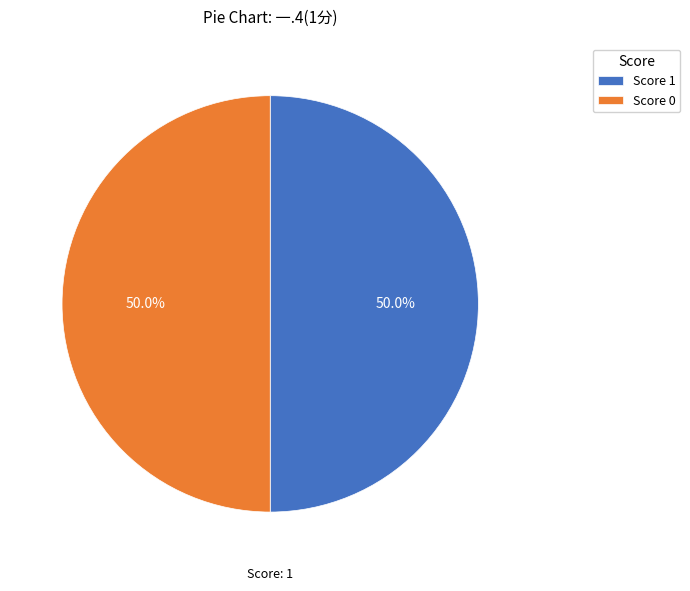

What percentage is NOT represented by Score 0?

50.0%